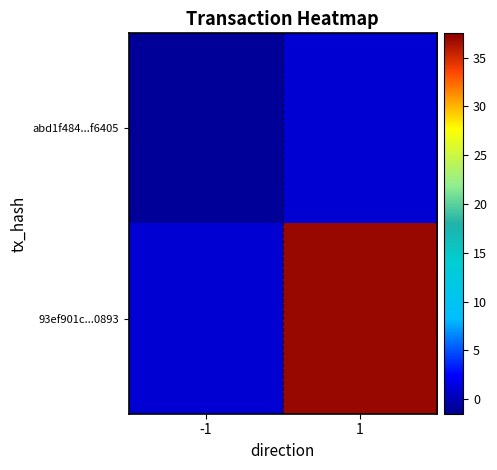

At how many categories does at least one series exceed 22?

1